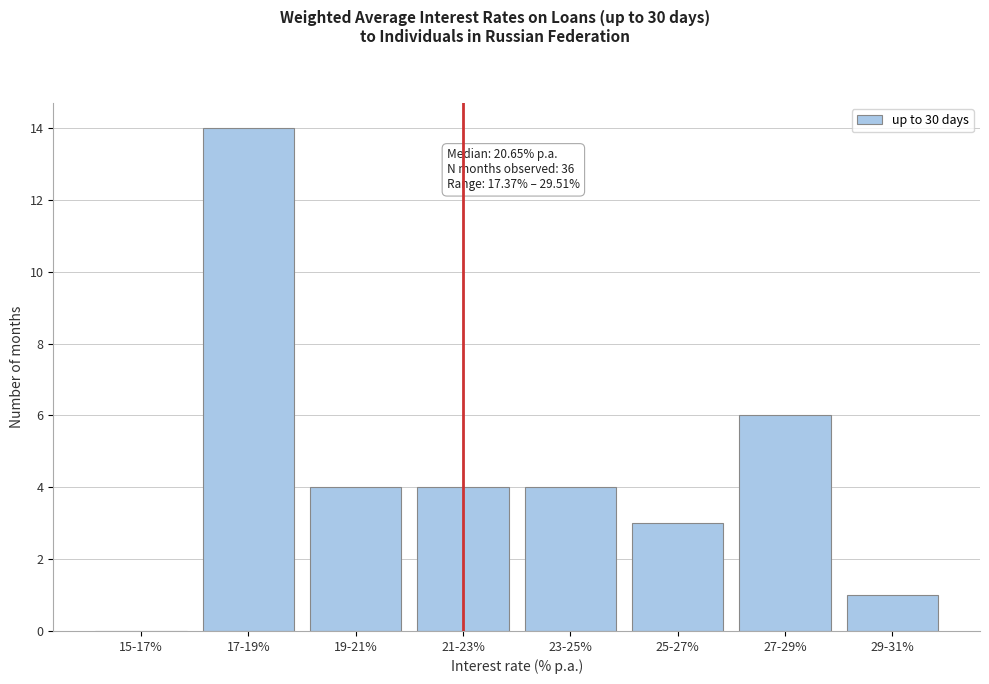

Reading left to right, extract all data points from this chart.

15-17%=0	17-19%=14	19-21%=4	21-23%=4	23-25%=4	25-27%=3	27-29%=6	29-31%=1